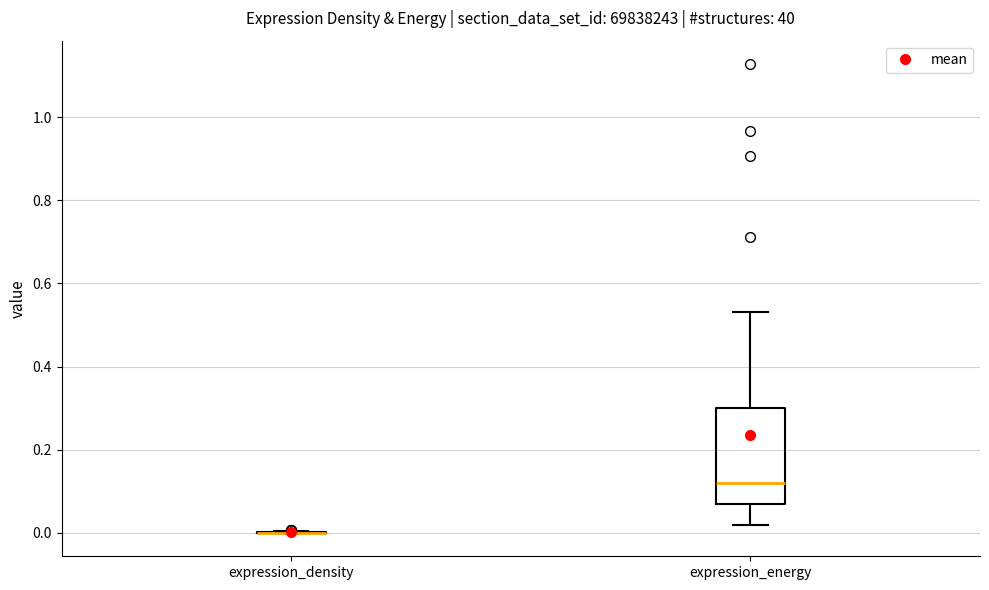

Reading left to right, read every box against the y-axis: the position of its median line, the range the box covers, and the ends of its whiskers. The values are not printed on the chart, so give them approximately, as read against the axis.

expression_density: box collapsed to a line at 0.00, whiskers 0.00 to 0.00
expression_energy: median 0.12, box 0.06 to 0.30, whiskers 0.02 to 0.54